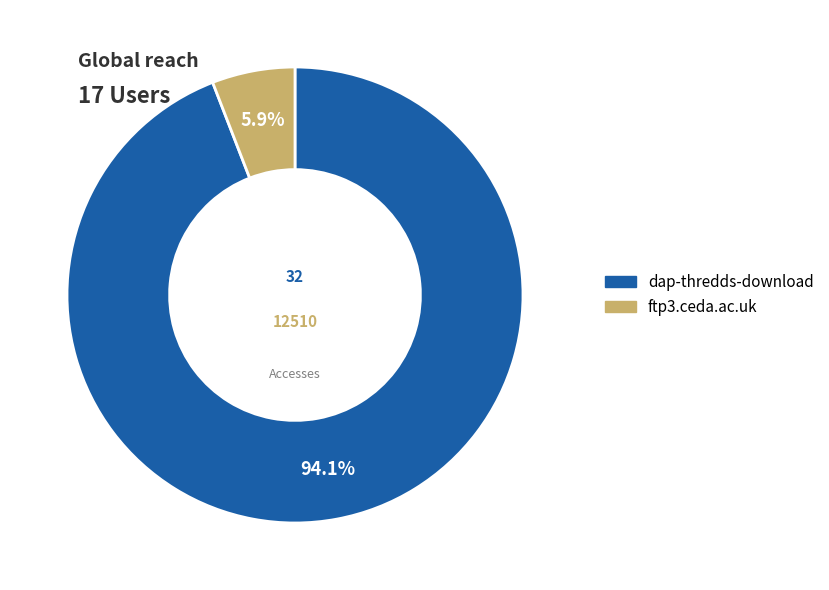

True or false: ftp3.ceda.ac.uk accounts for 6% of the total.

True